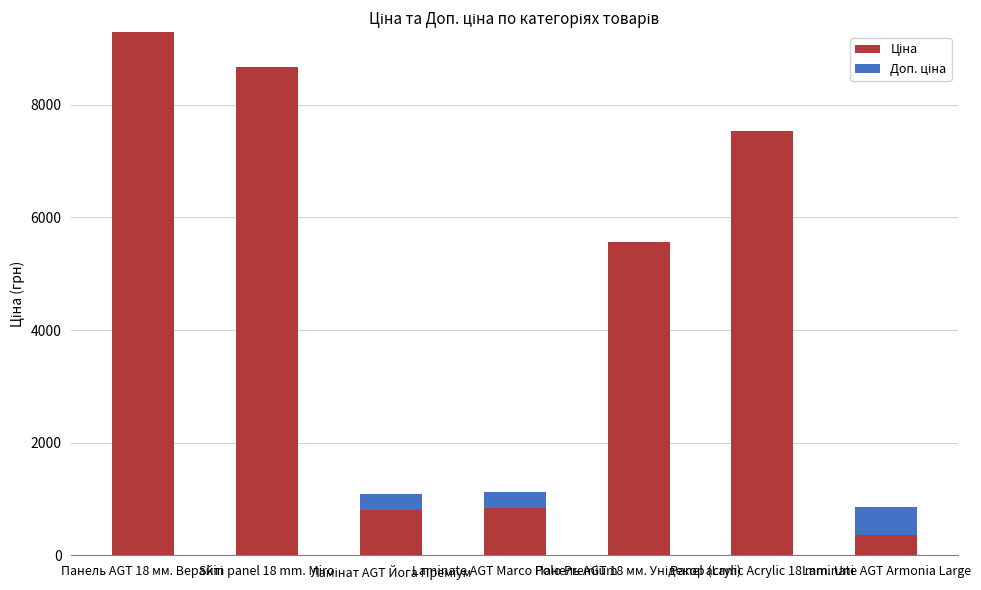

How many data points does each series have?

7